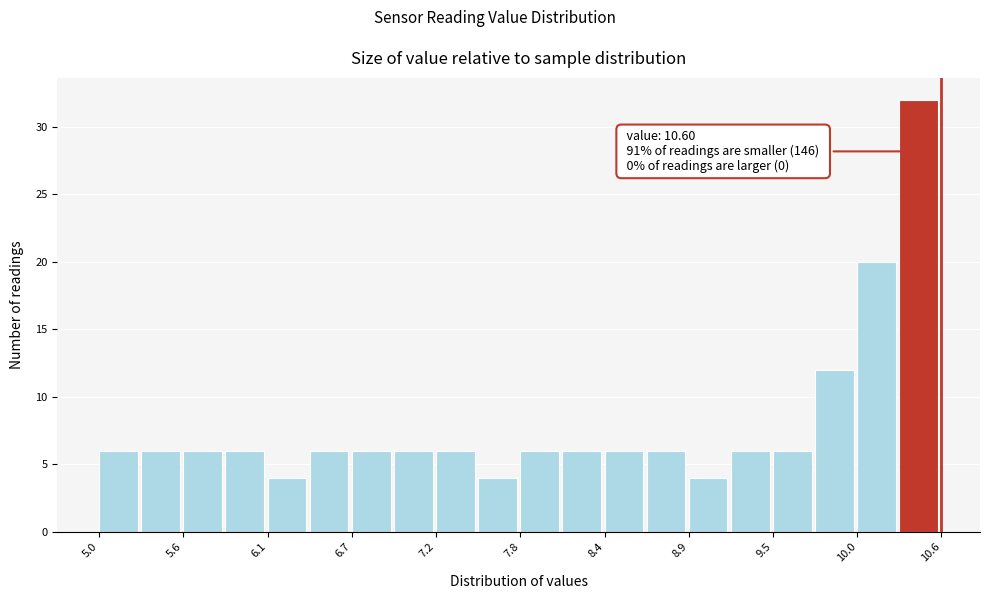

Around what value on the x-axis is the tallest bar? Give the approximate position of its centre, as read against the axis.

10.4